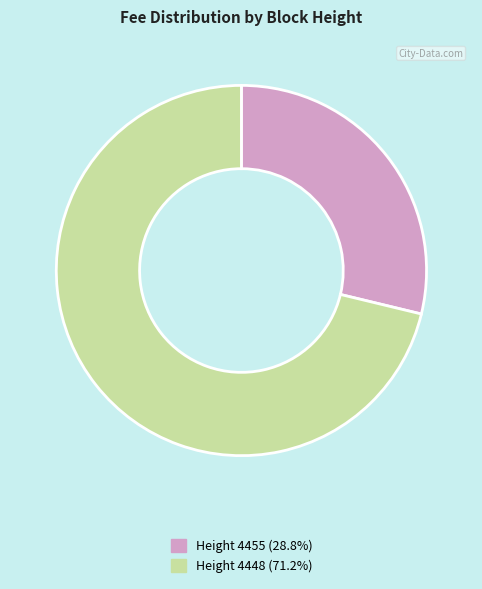

Does Height 4455 represent more than half of the total?

No